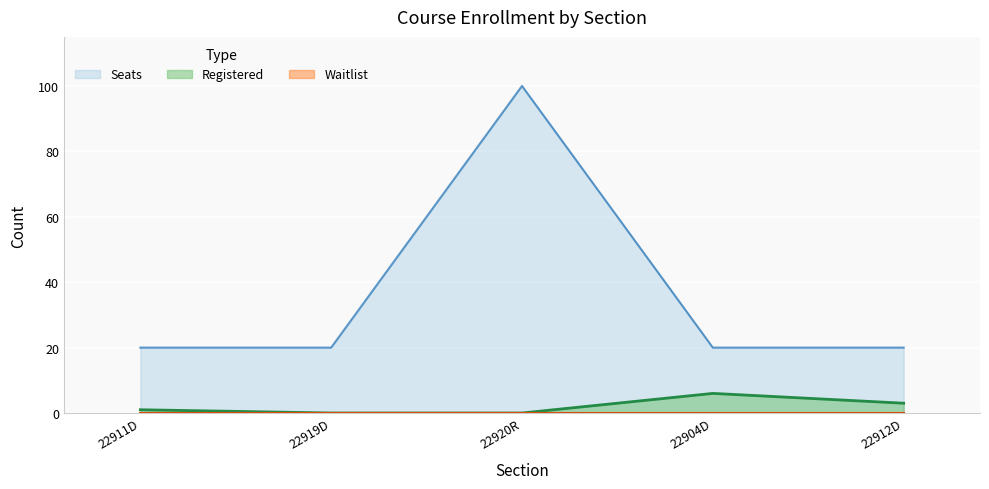

The value of Registered at 22904D is 6. True or false?

True